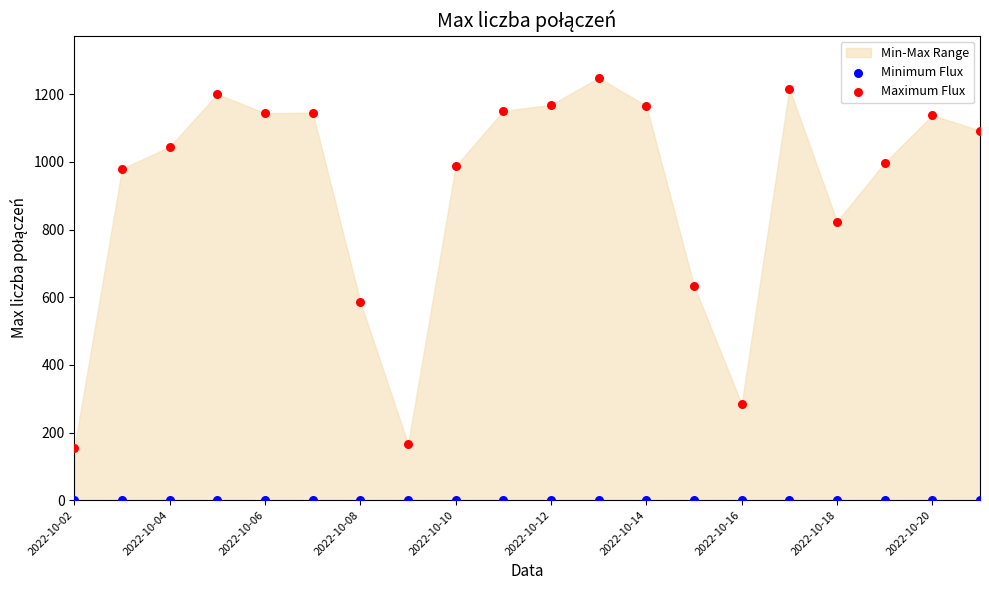

Which series reaches the maximum Y coordinate?

Maximum Flux